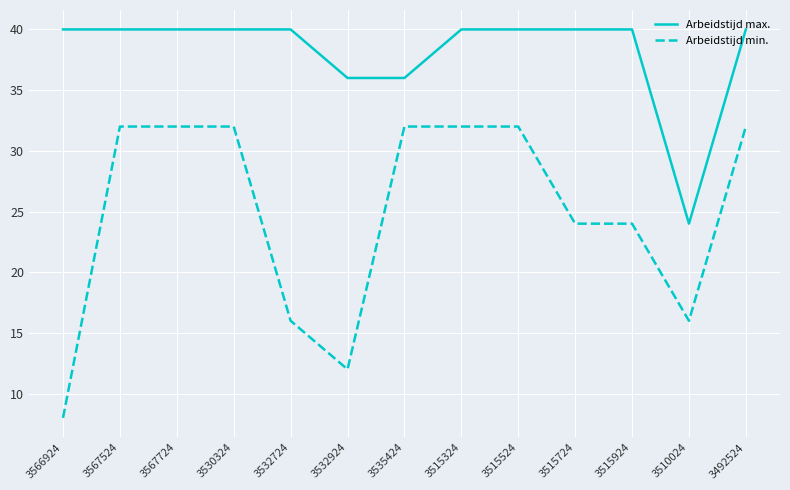

Is it true that Arbeidstijd max. equals 24 at 3535424?

False